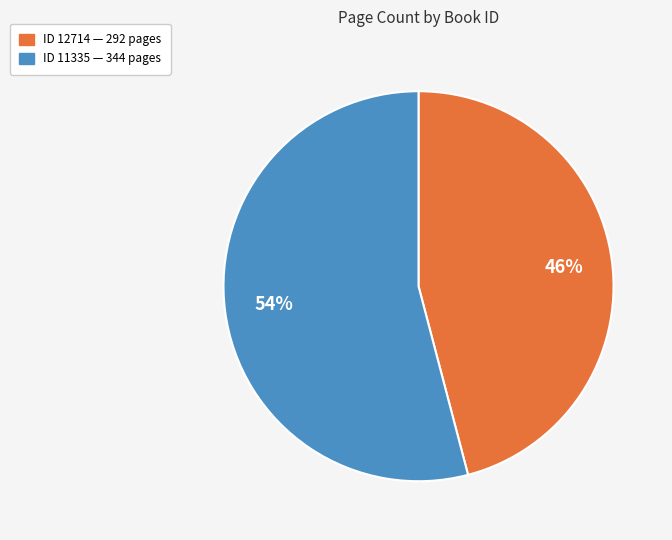

Is there any slice that represents more than half of the pie?

Yes